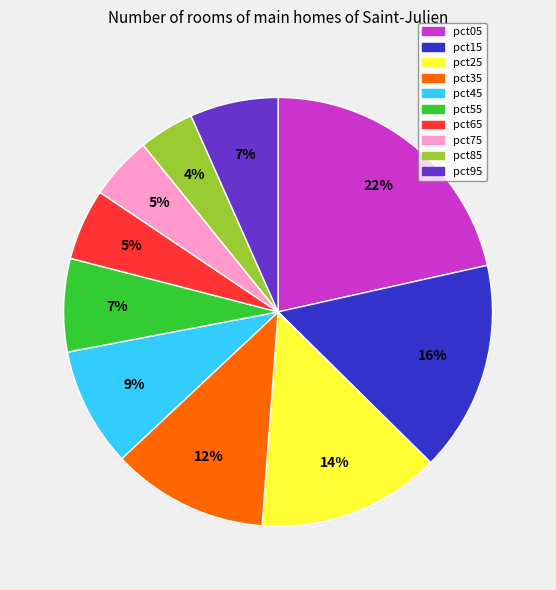

Do pct45 and pct35 together represent more than half of the pie?

No